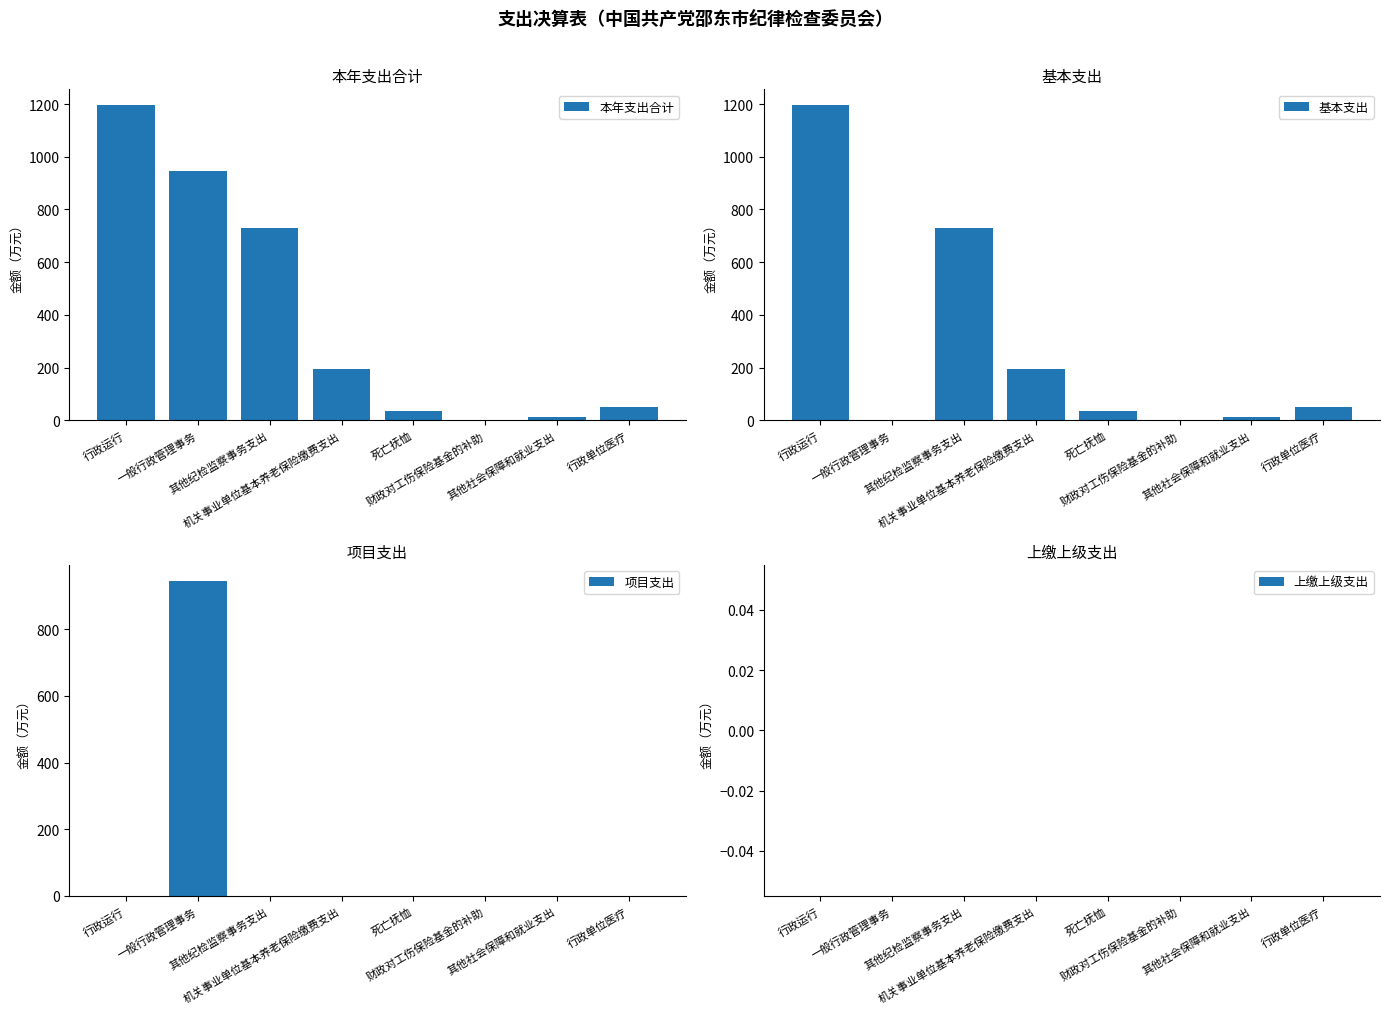

List the series in order of their peak value, lowest first.

上缴上级支出, 项目支出, 本年支出合计, 基本支出